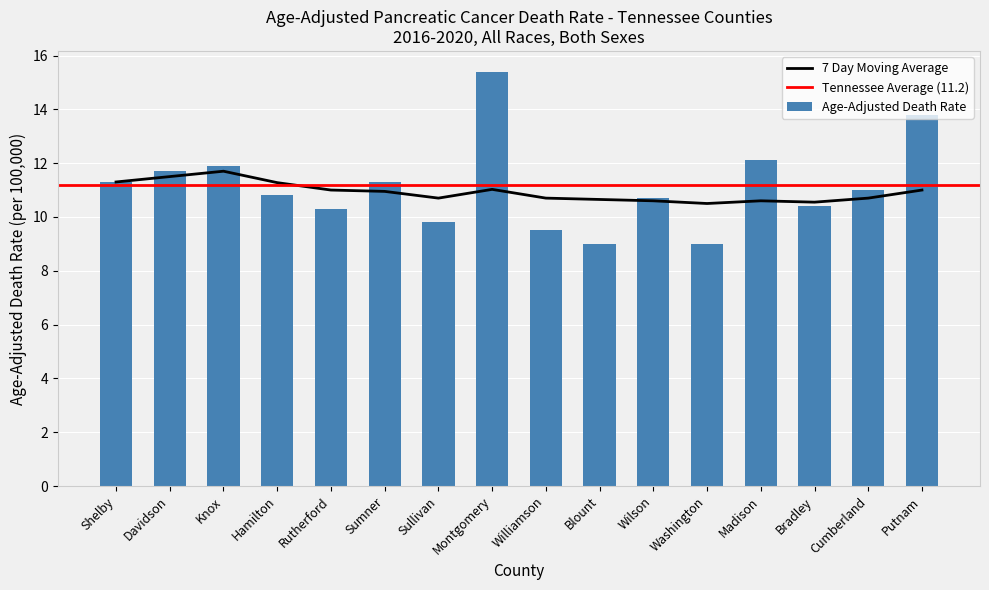

What is the smallest value displayed?

9.0